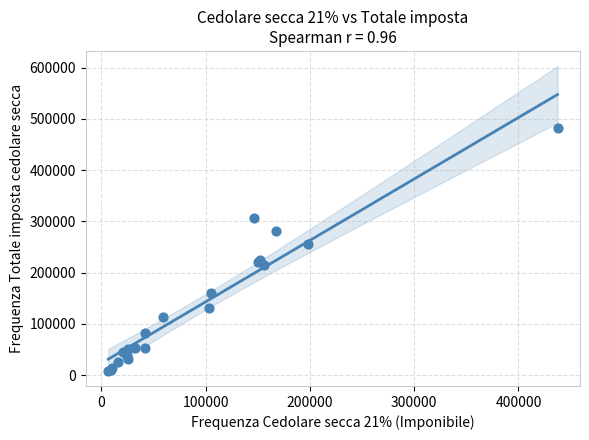

What Y value in the scatter plot is closest to 245315?

256163